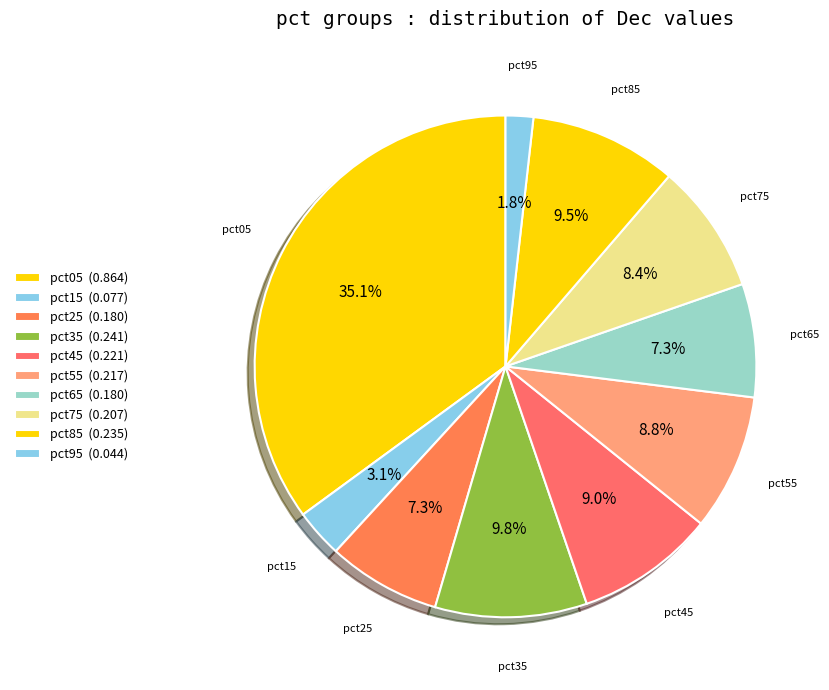

To the nearest percent, what percentage of the pie is pct35?

10%